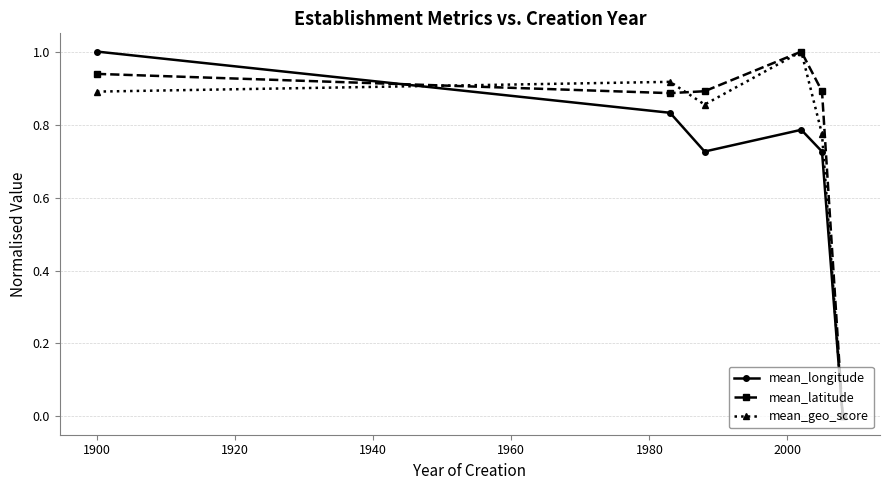

In mean_geo_score, how many points are lower than both neighbors (excluding endpoints)?

1